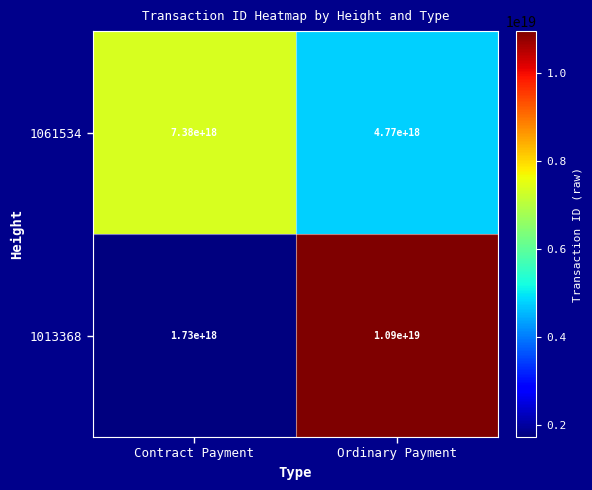

At which label is 1061534 closest to 6075000000000000000?

Contract Payment